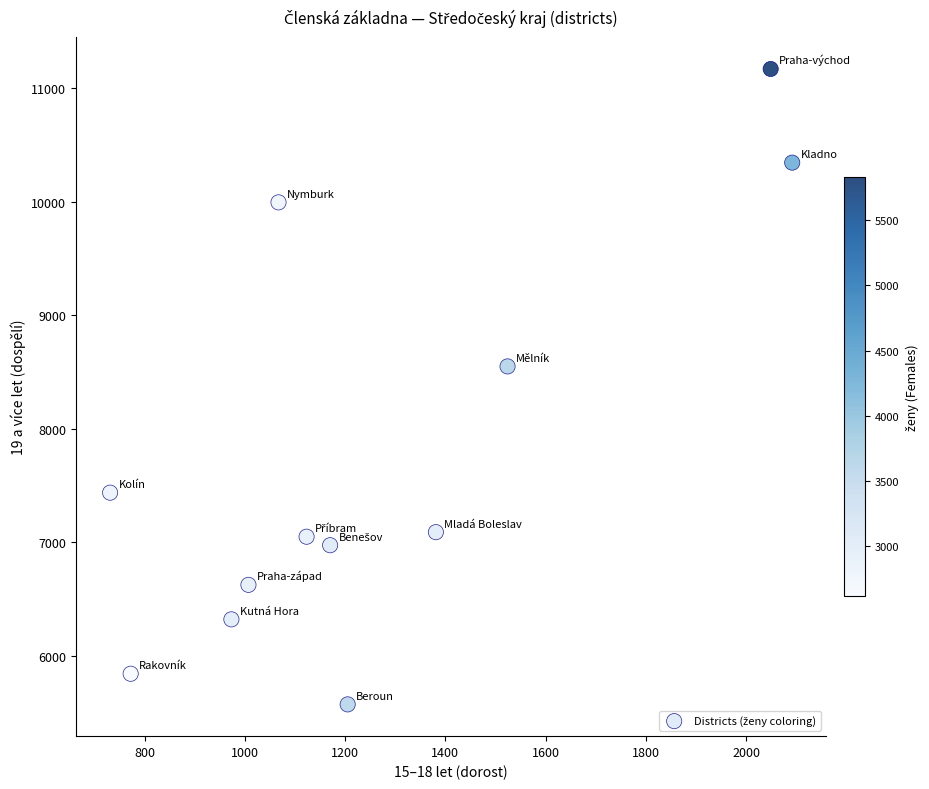

What is the average Y value?

7749